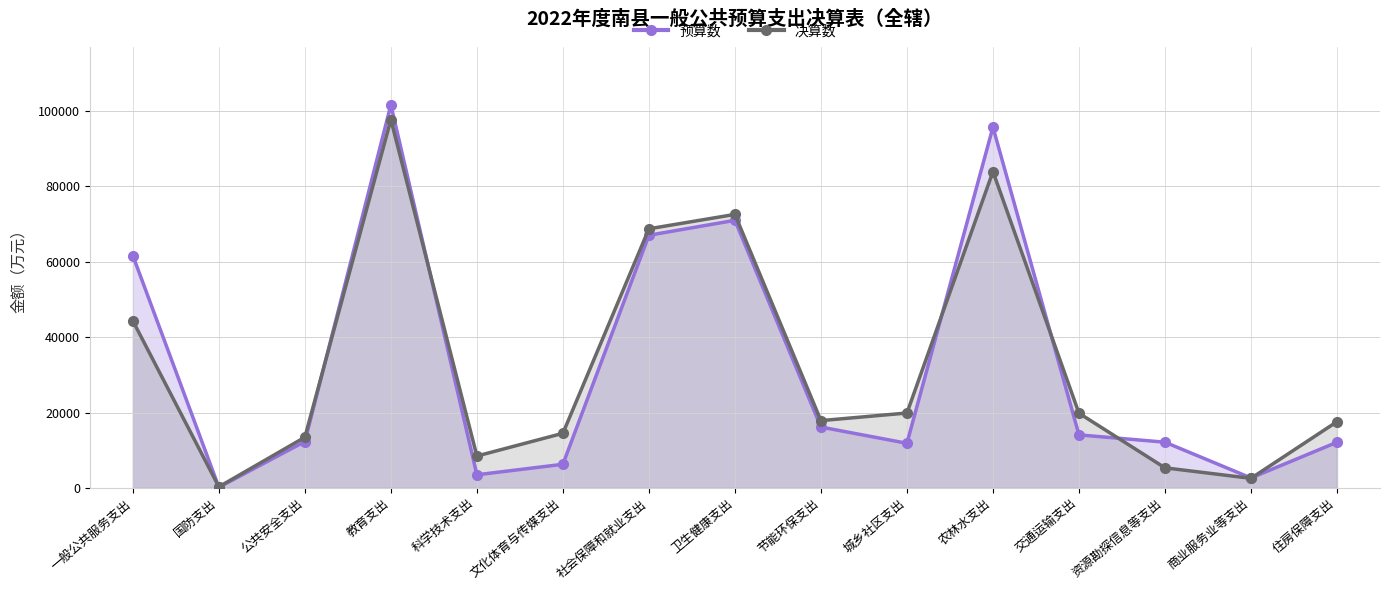

What is the value of the 决算数 point at the 11th from the left?

83885